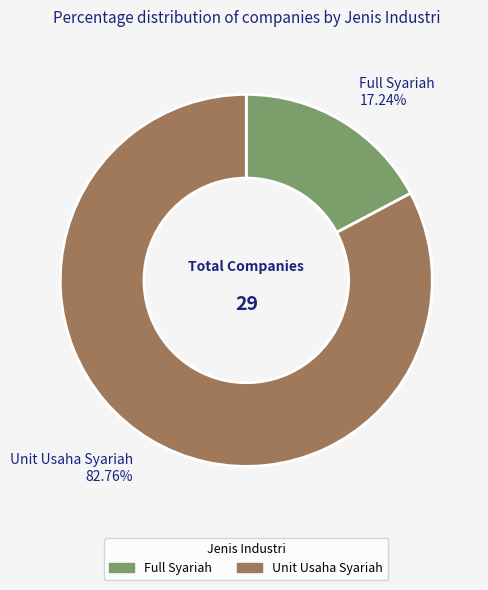

To the nearest percent, what is the difference between the largest and smallest slice percentages?

66%